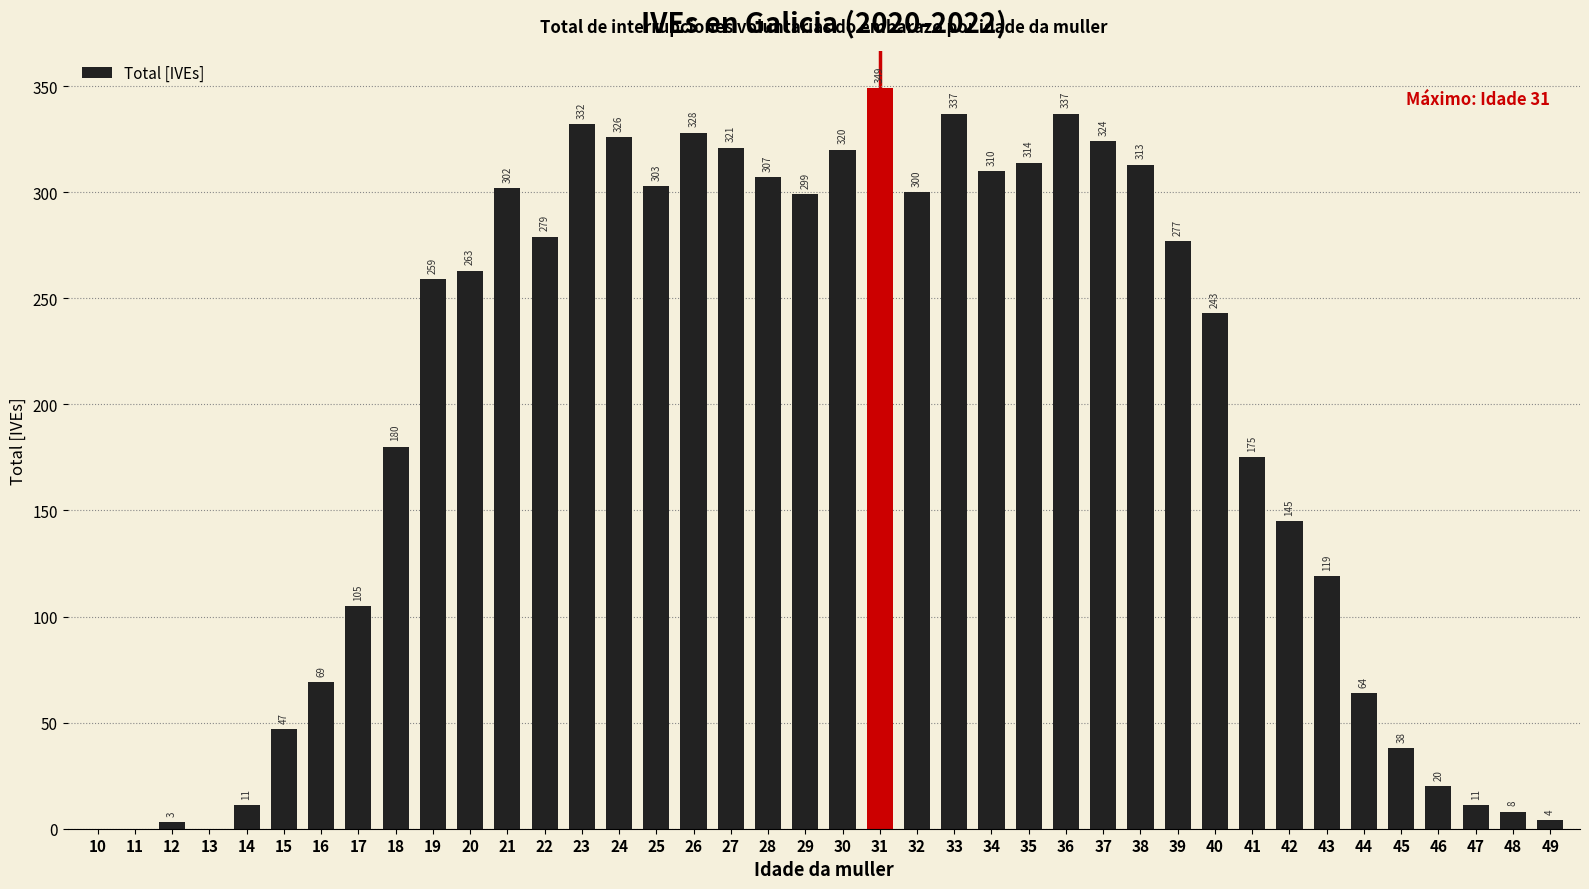

The value at 43 is 119. True or false?

True